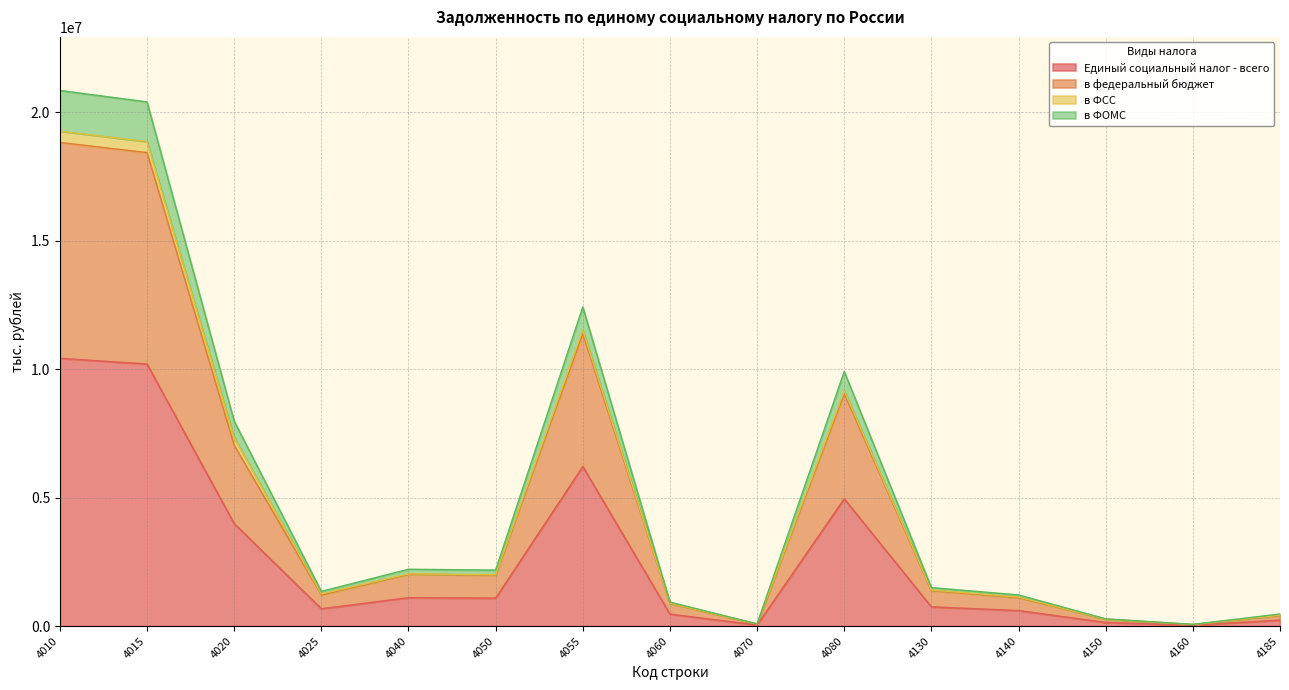

Is it true that в федеральный бюджет equals 1524013 at 4140?

False